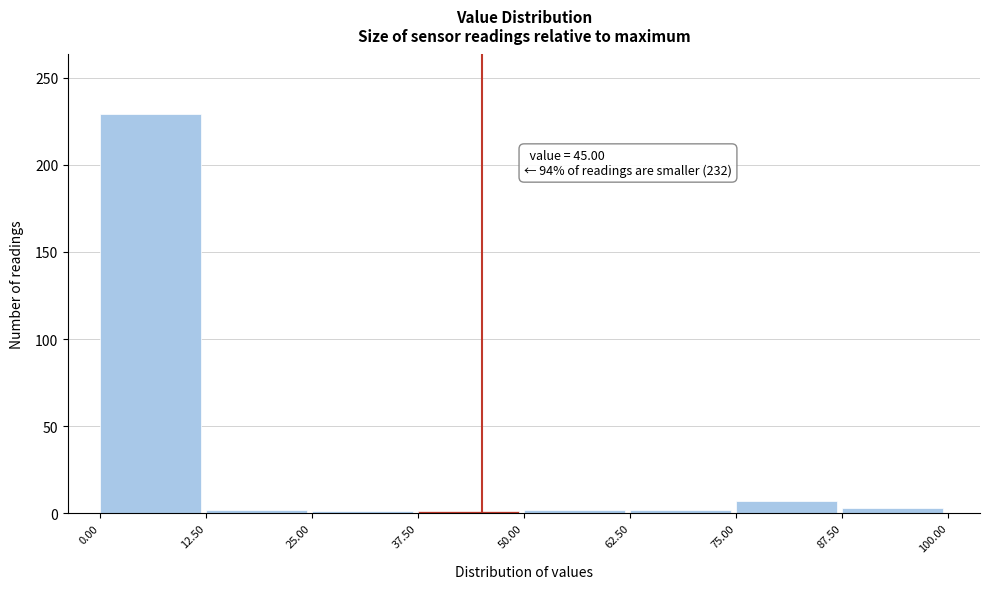

Over which range of the x-axis is the bar tallest?

0.00 to 12.50